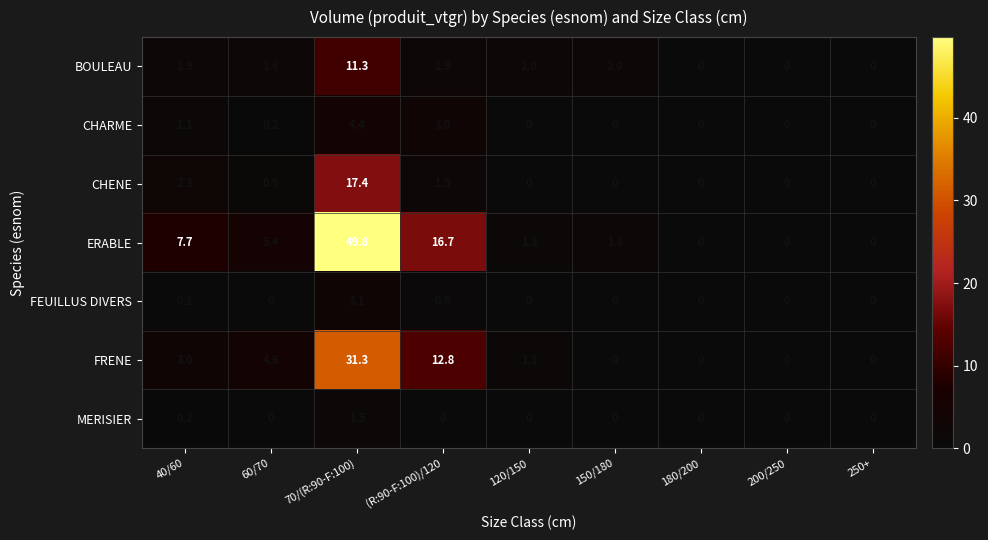

What is the difference between the highest and lowest values at 150/180?

2.0